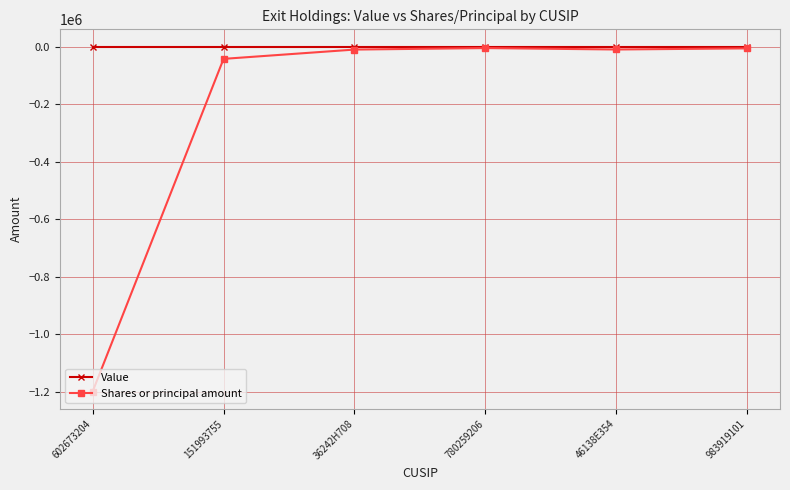

How many distinct data groups are displayed?

2